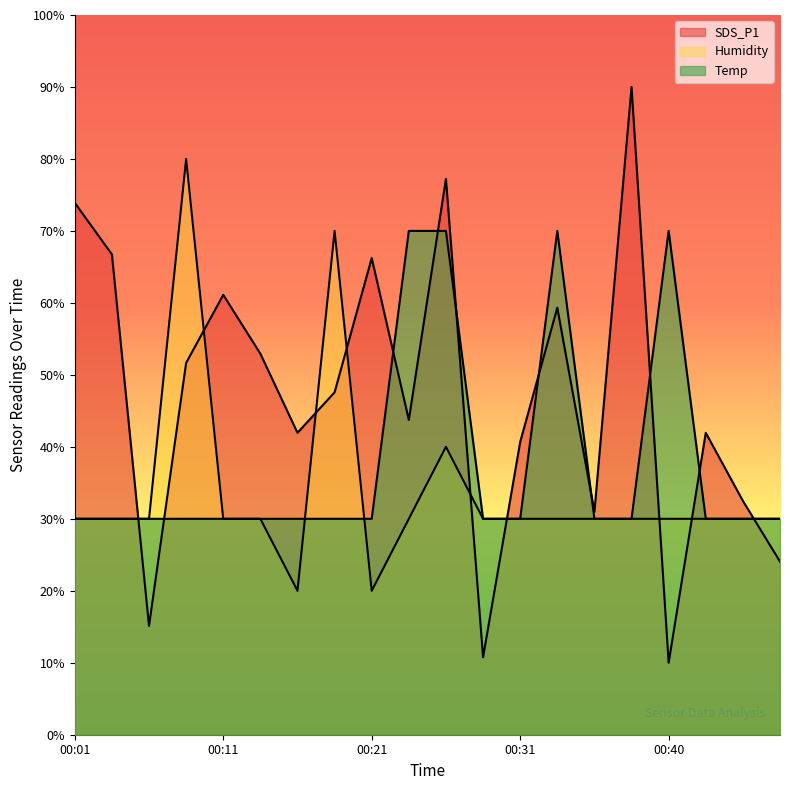

How many categories are shown in the chart?

20